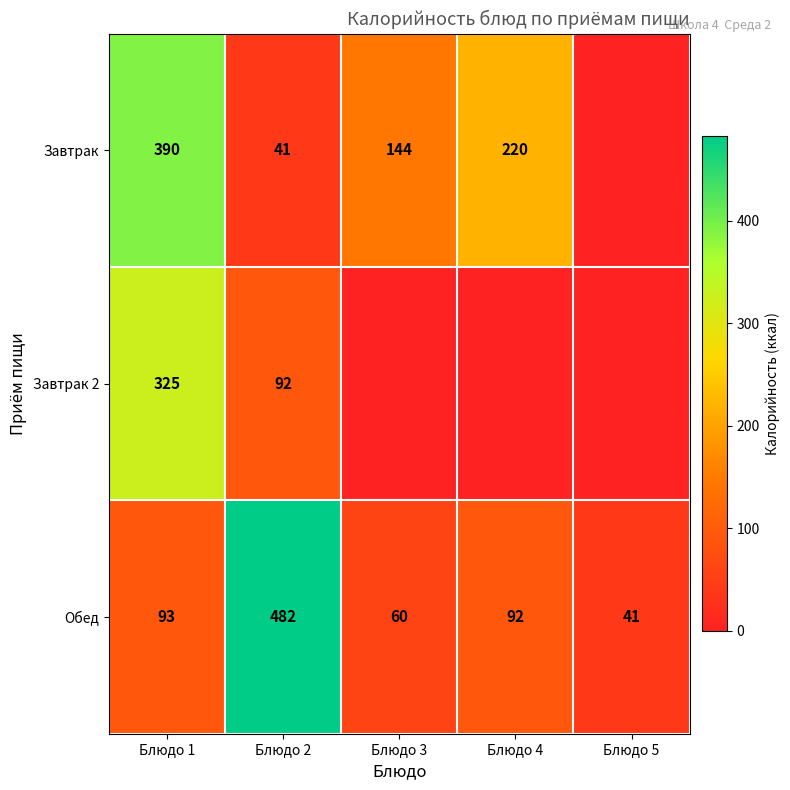

Between Блюдо 5 and Блюдо 1, which is larger?

Блюдо 1